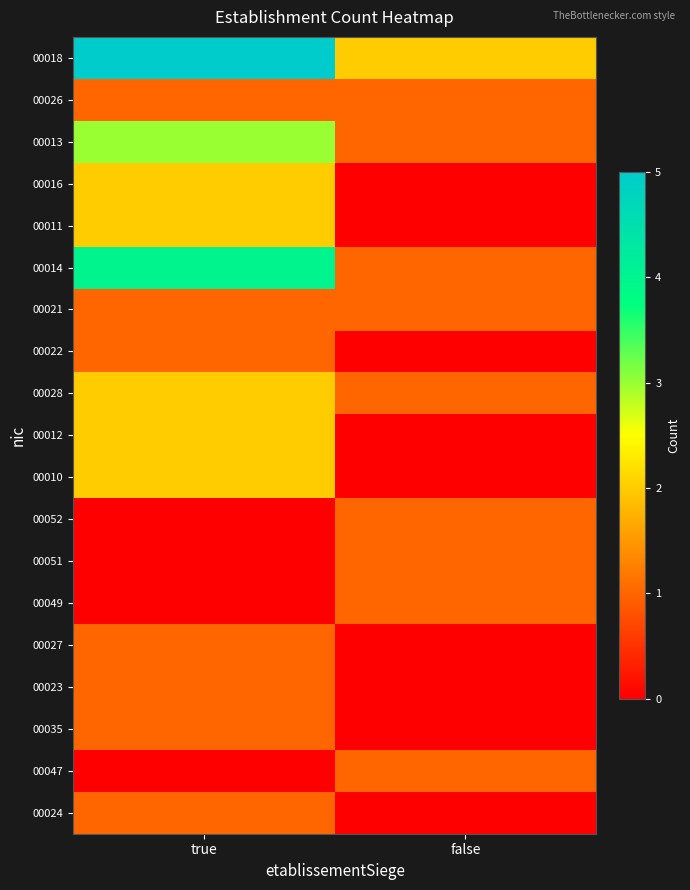

Rank the series at true from lowest to highest value.

00052, 00051, 00049, 00047, 00026, 00021, 00022, 00027, 00023, 00035, 00024, 00016, 00011, 00028, 00012, 00010, 00013, 00014, 00018